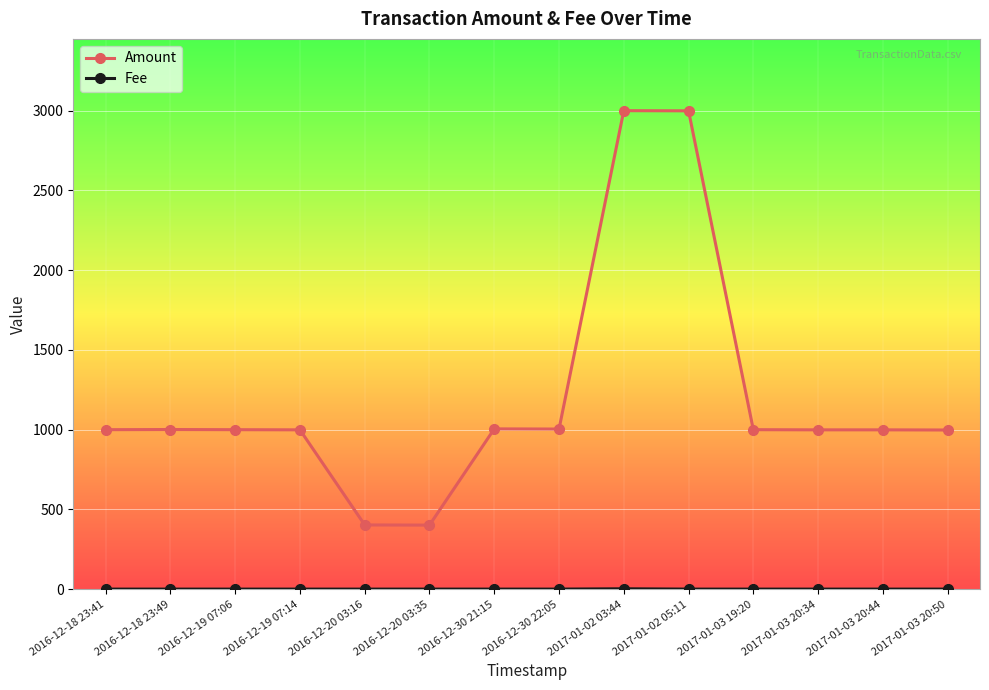

What position from the right is 2017-01-02 03:44?

6